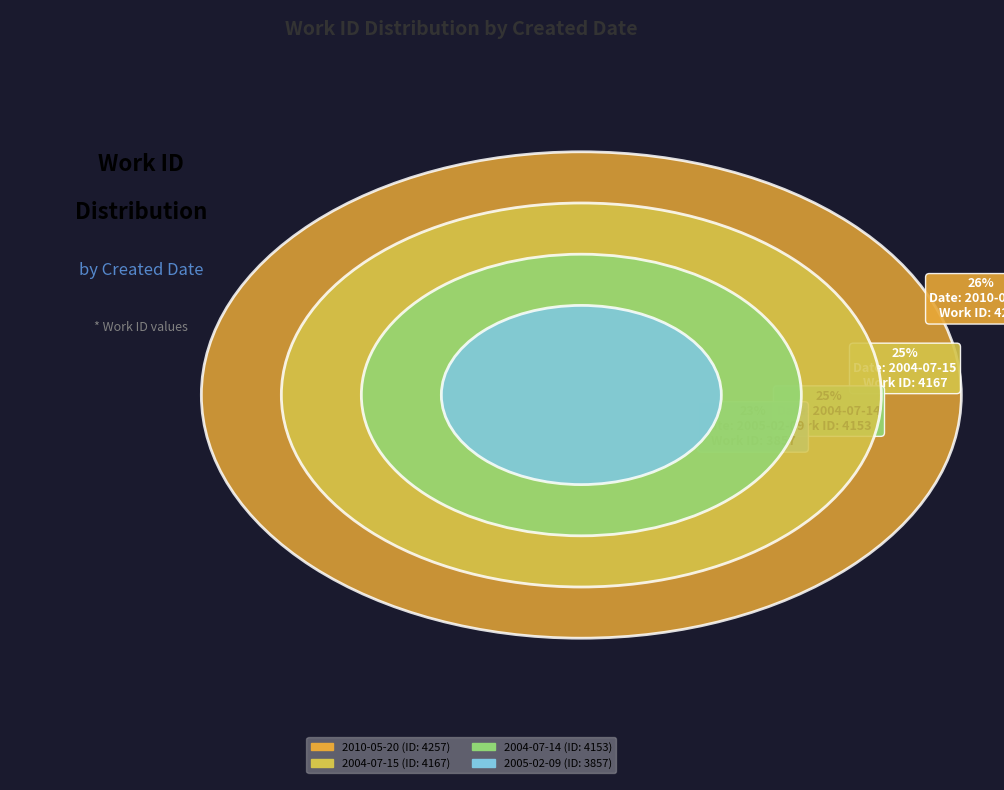

Approximately how many times larger is the value at 2010-05-20 compared to 2004-07-15?

1.0